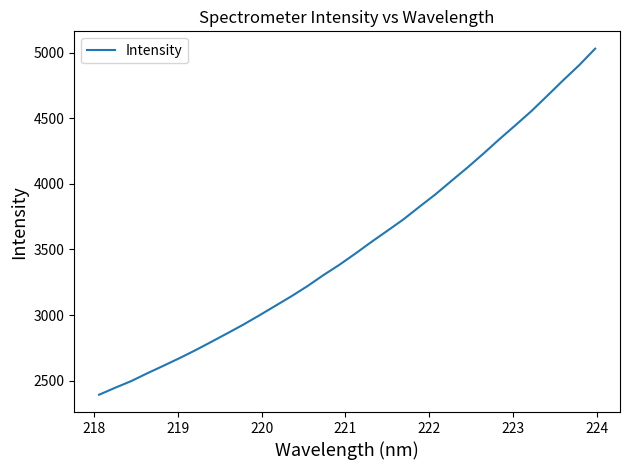

What is the greatest value displayed?

5030.4